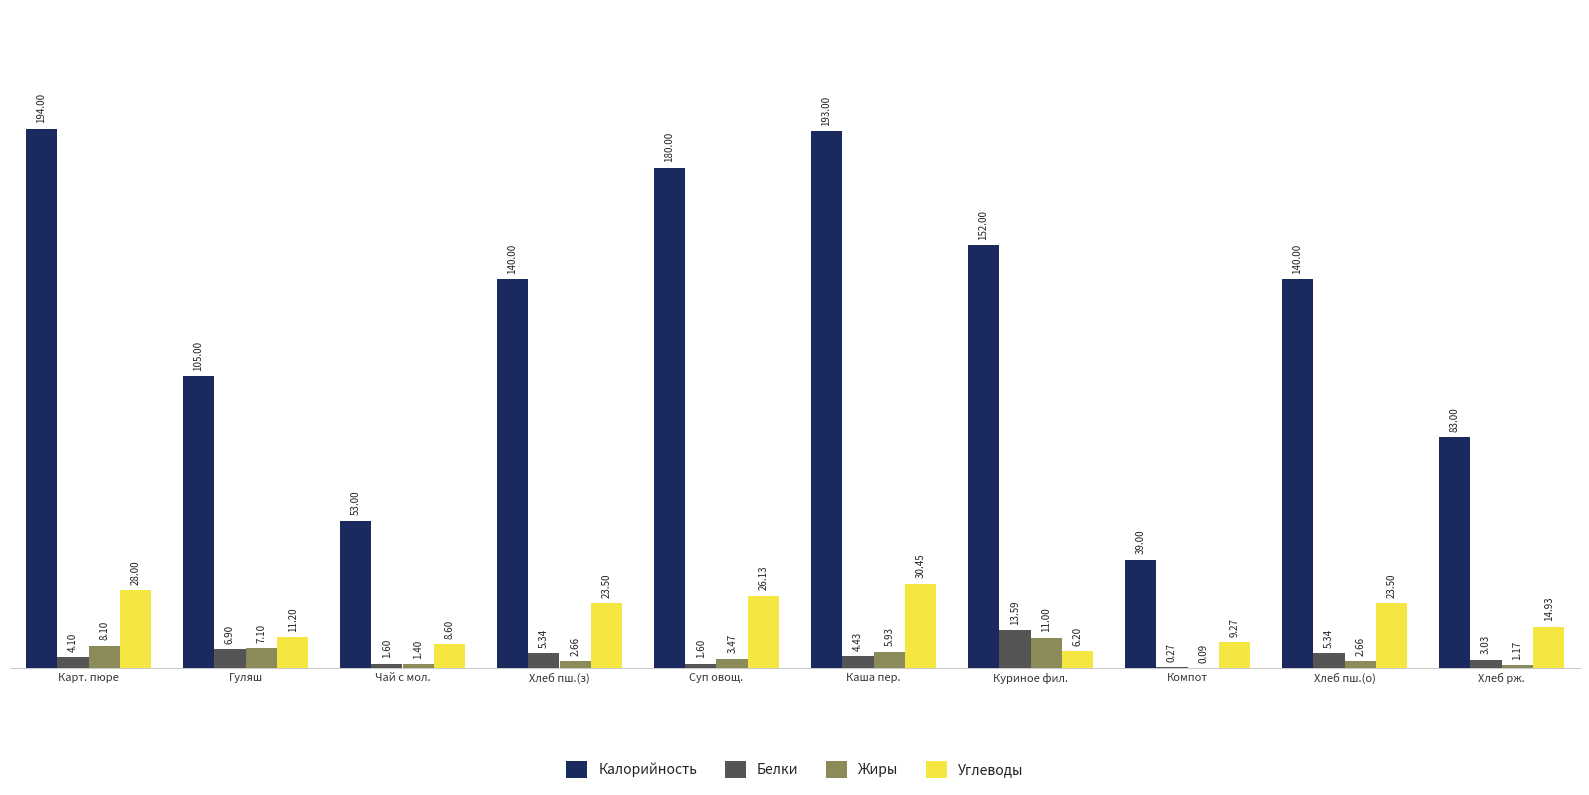

What is the sum of all Углеводы values?

181.8